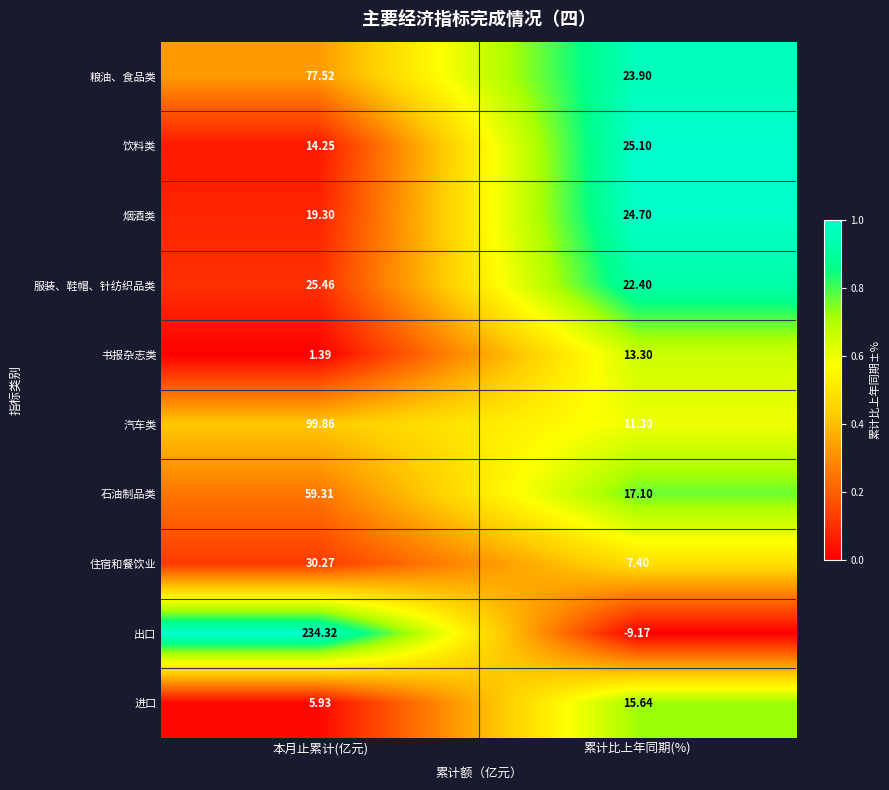

How many series are shown in this chart?

10